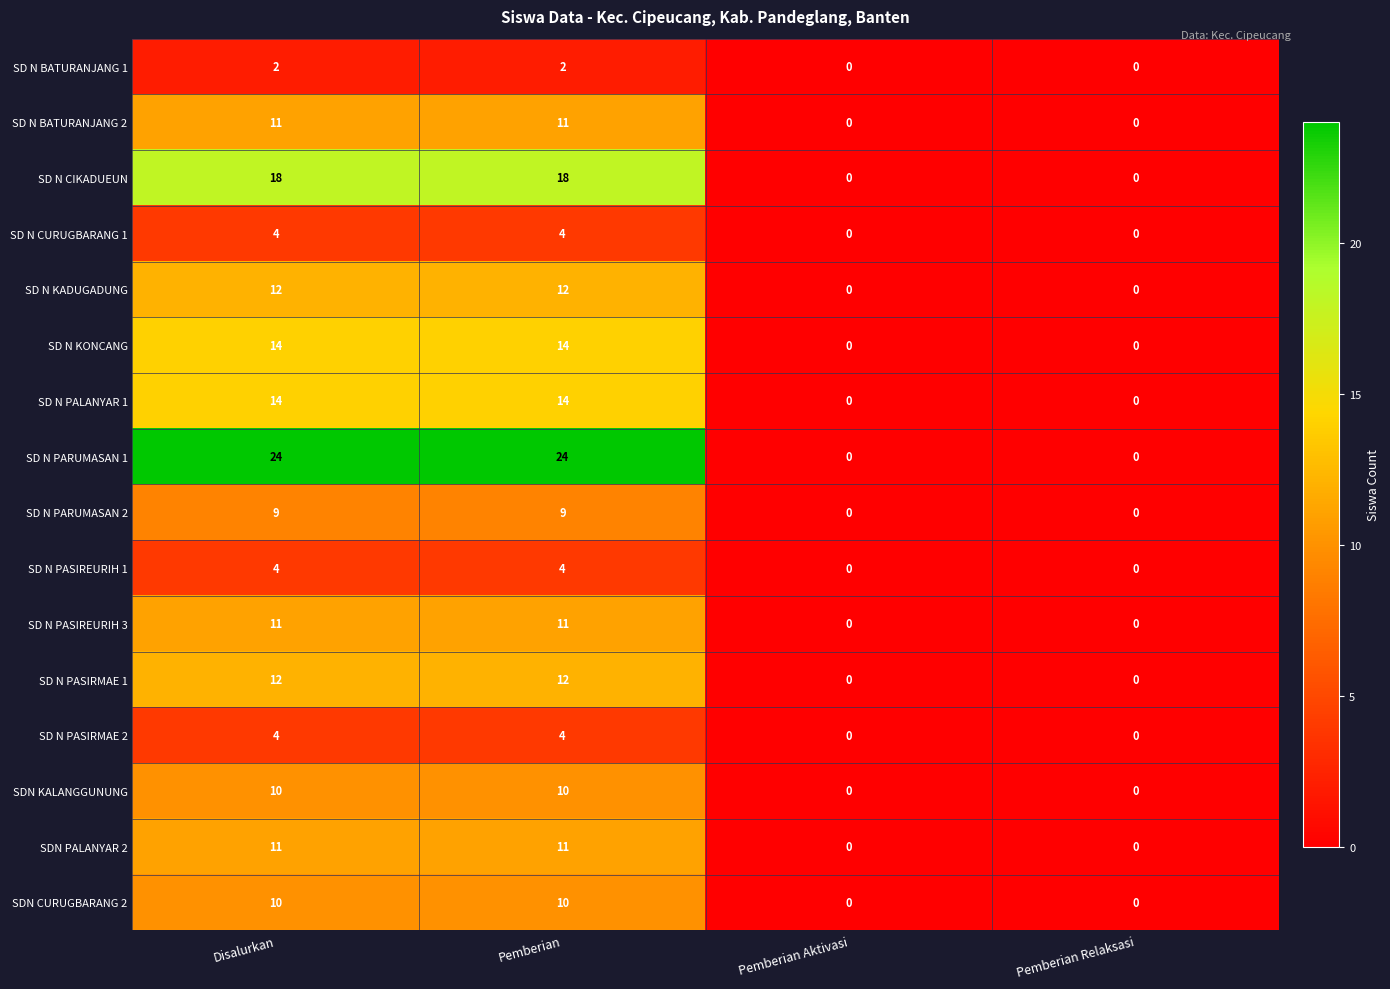

Is the value of SD N PARUMASAN 2 at Pemberian Aktivasi greater than the value of SD N PASIREURIH 3 at Pemberian?

No